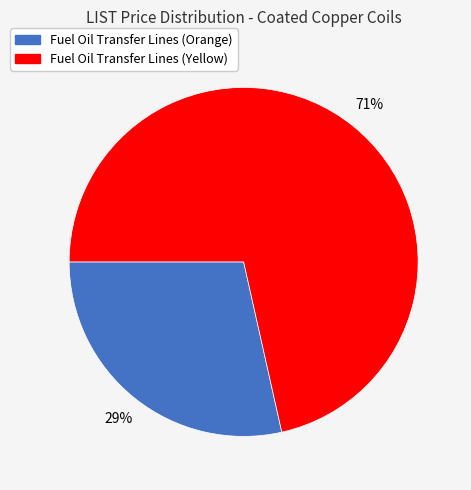

To the nearest percent, what percentage of the pie is Fuel Oil Transfer Lines (Orange)?

29%